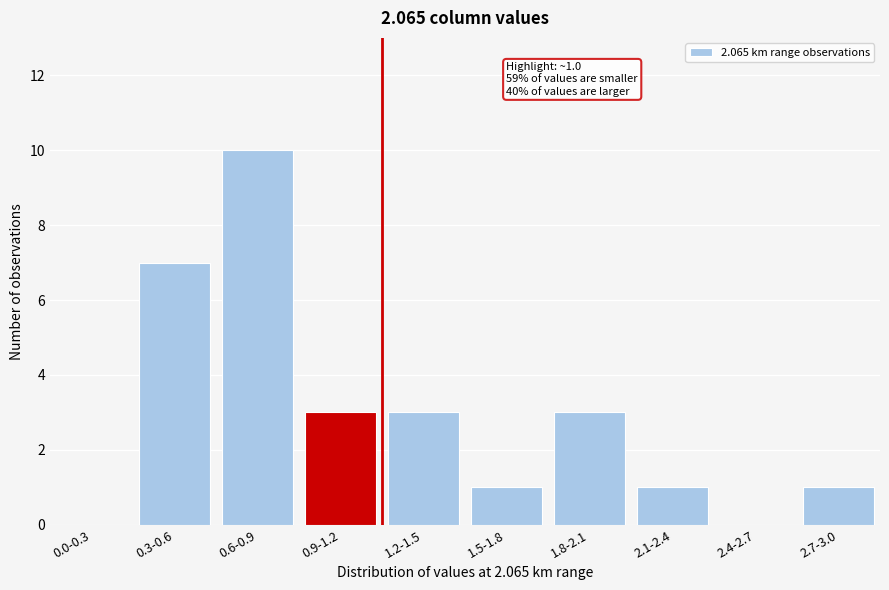

Reading left to right, list all the values displayed in this chart.

0.0-0.3=0	0.3-0.6=7	0.6-0.9=10	0.9-1.2=3	1.2-1.5=3	1.5-1.8=1	1.8-2.1=3	2.1-2.4=1	2.4-2.7=0	2.7-3.0=1